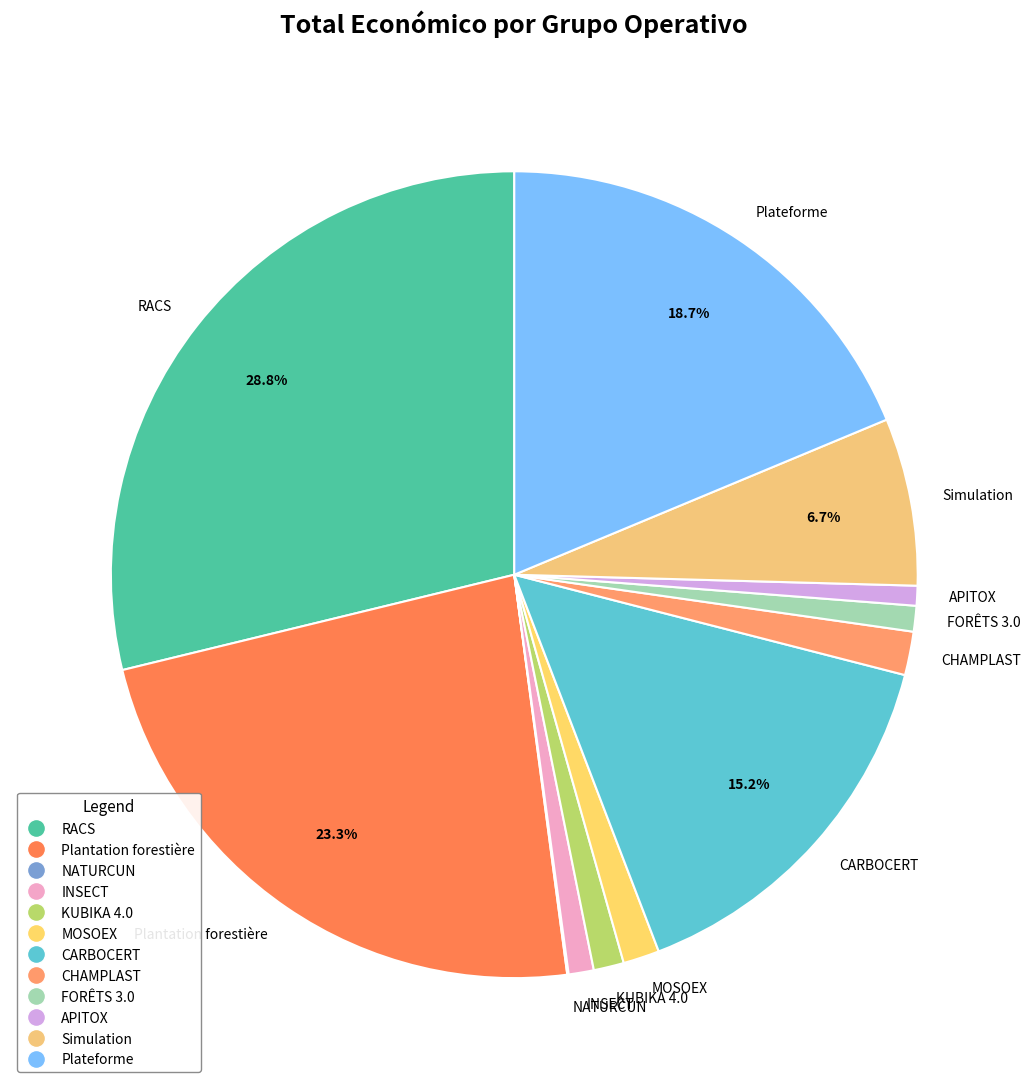

Does any single category account for the majority?

No